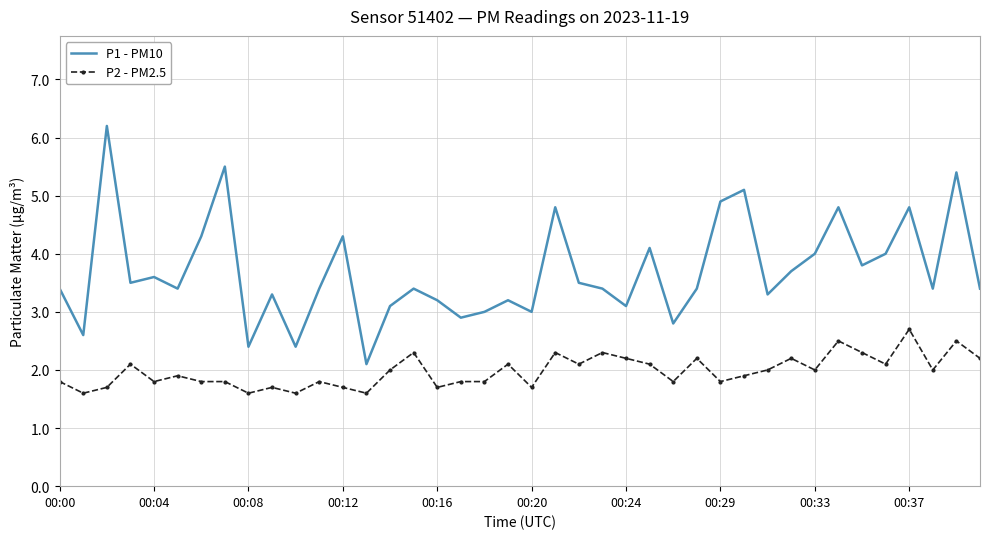

What is the difference between the maximum and minimum values in the P2 - PM2.5 series?

1.1